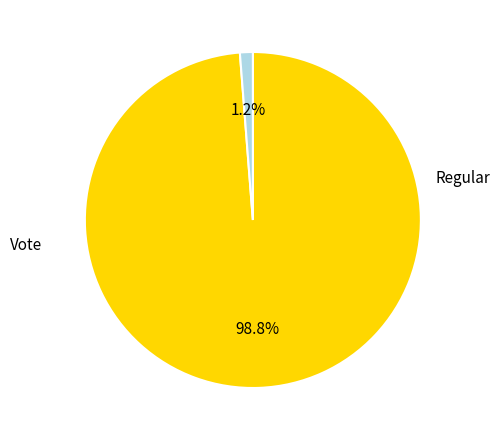

Rank the categories by value from highest to lowest.

Regular, Vote